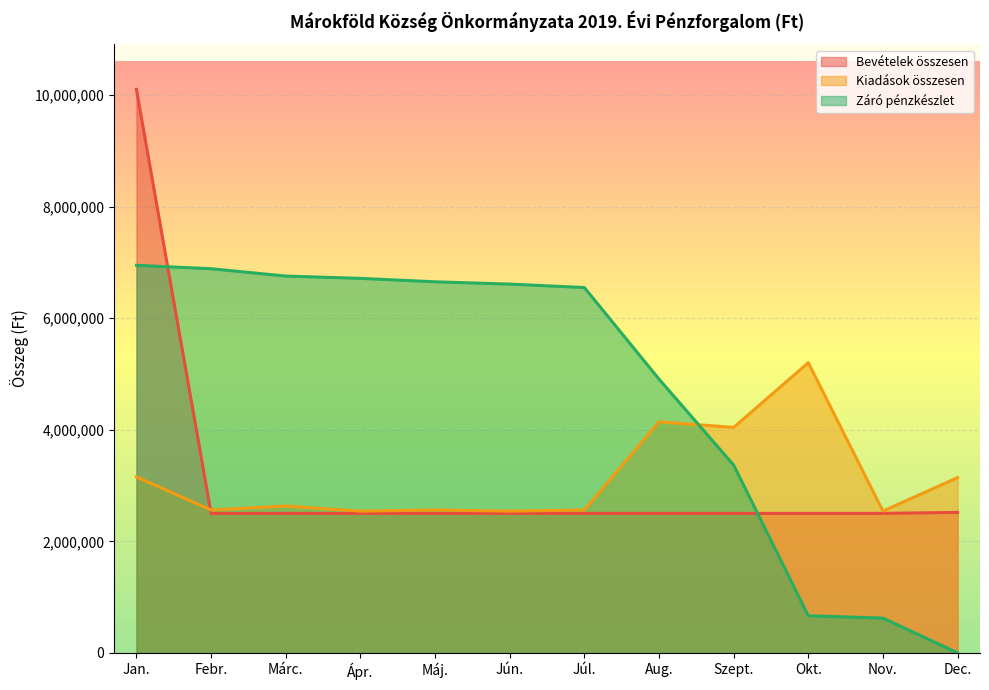

True or false: Kiadások összesen has more than 0 points higher than both neighbors.

True